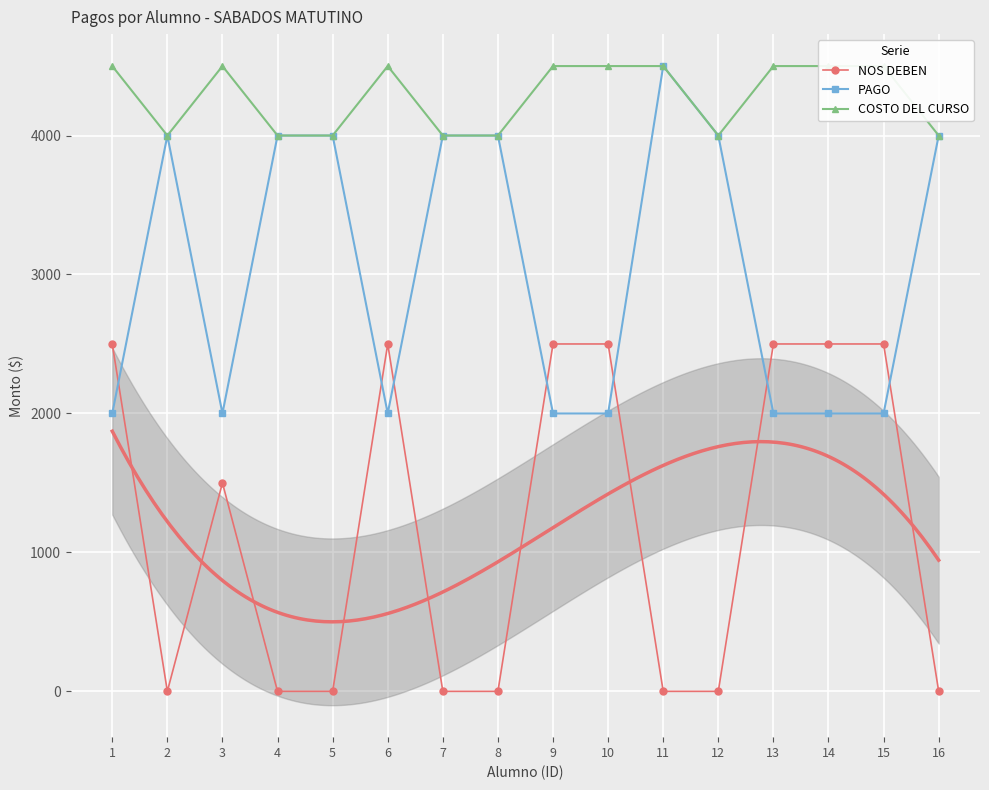

What is the average value of the COSTO DEL CURSO series?

4281